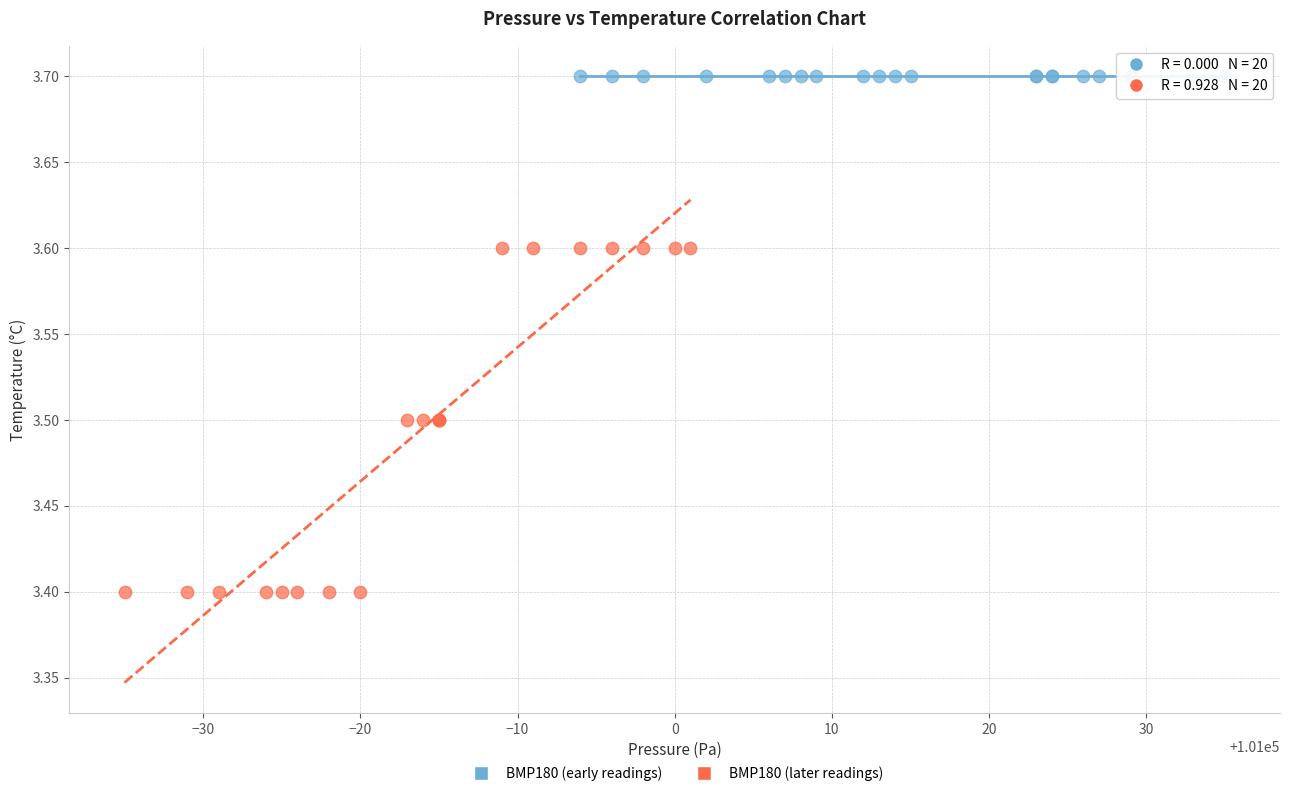

Which series contains the highest Y value?

BMP180 (early readings)